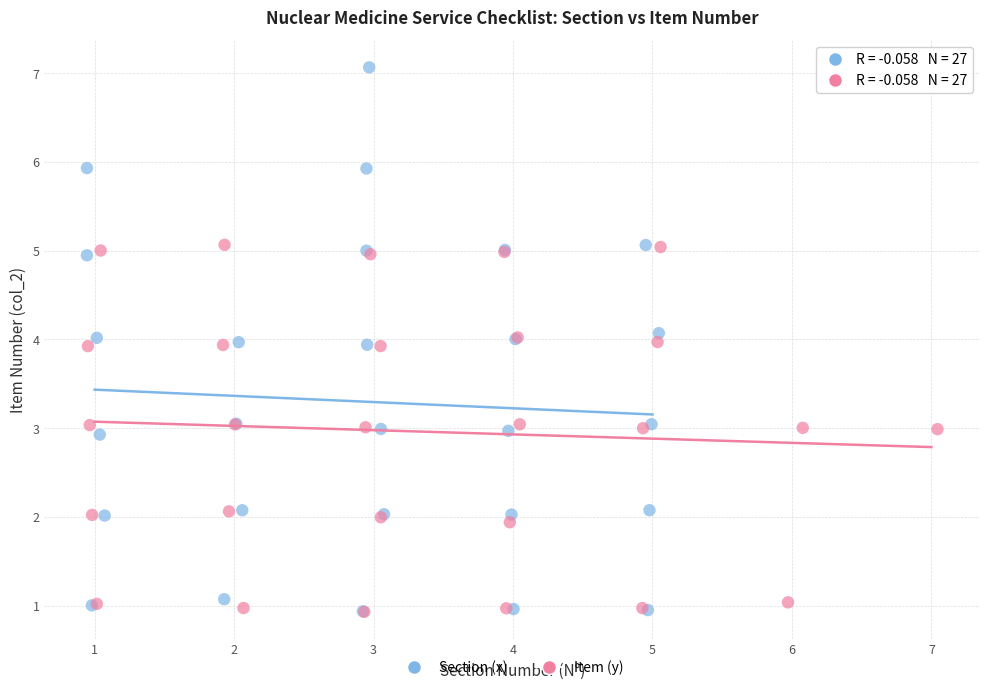

Which series has the largest Y range (max minus min)?

Section (x)